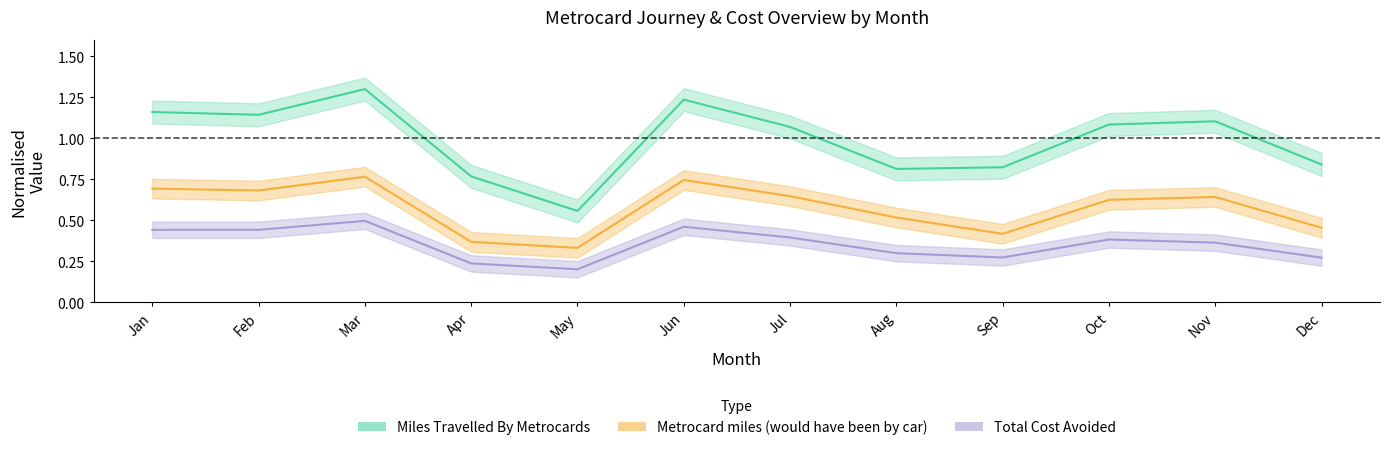

Rank the series by their average value, from highest to lowest.

Miles Travelled By Metrocards, Metrocard miles that would have been made by car, Total Cost Avoided